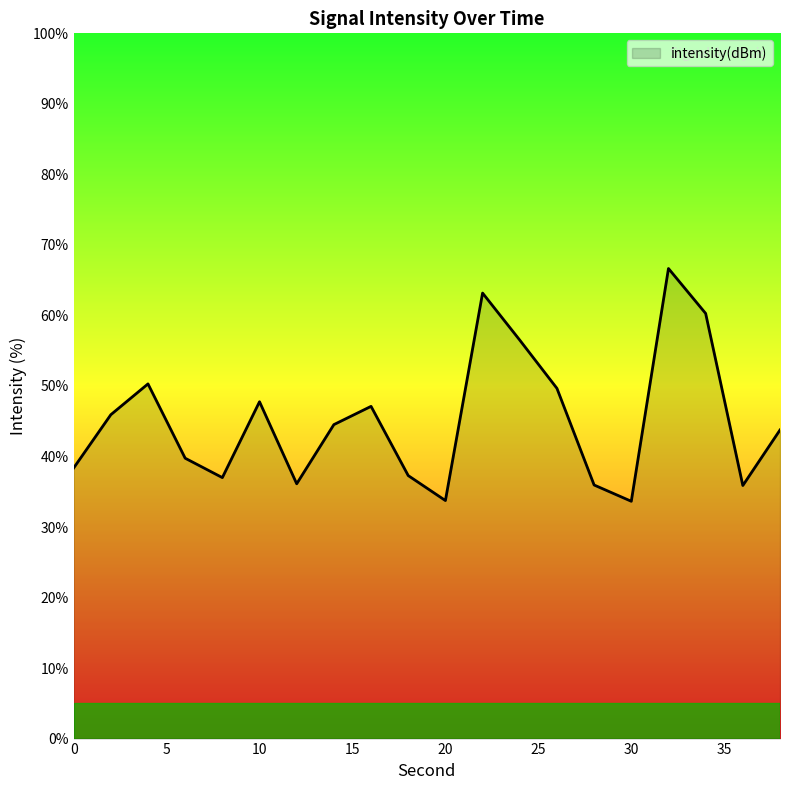

What is the smallest value displayed?

33.6